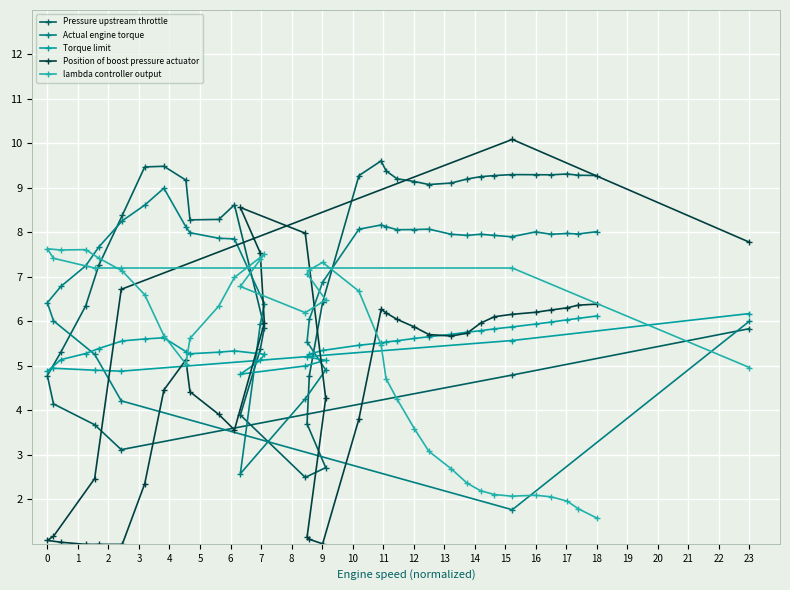

How many distinct data groups are displayed?

5